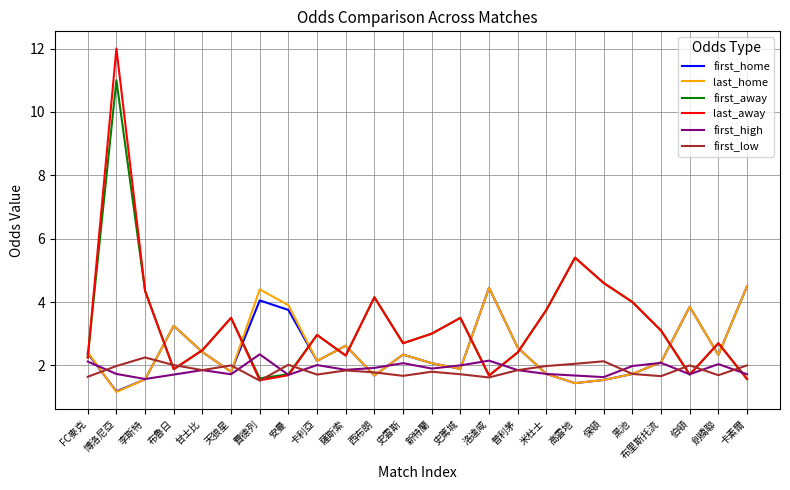

What is the maximum value shown in the chart?

12.0